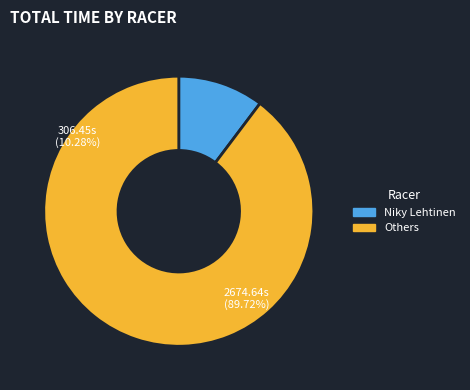

True or false: Sebastian Smith accounts for 12% of the total.

False